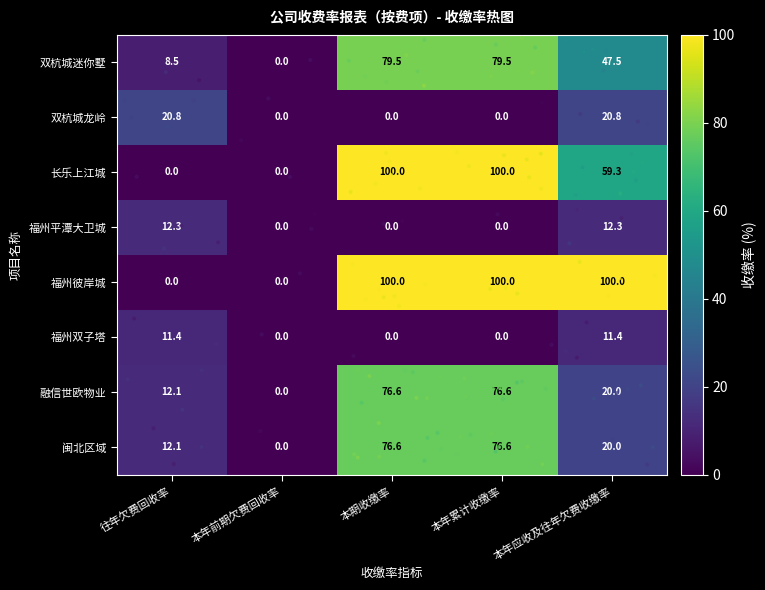

How many positive values does the 闽北区域 series have?

4